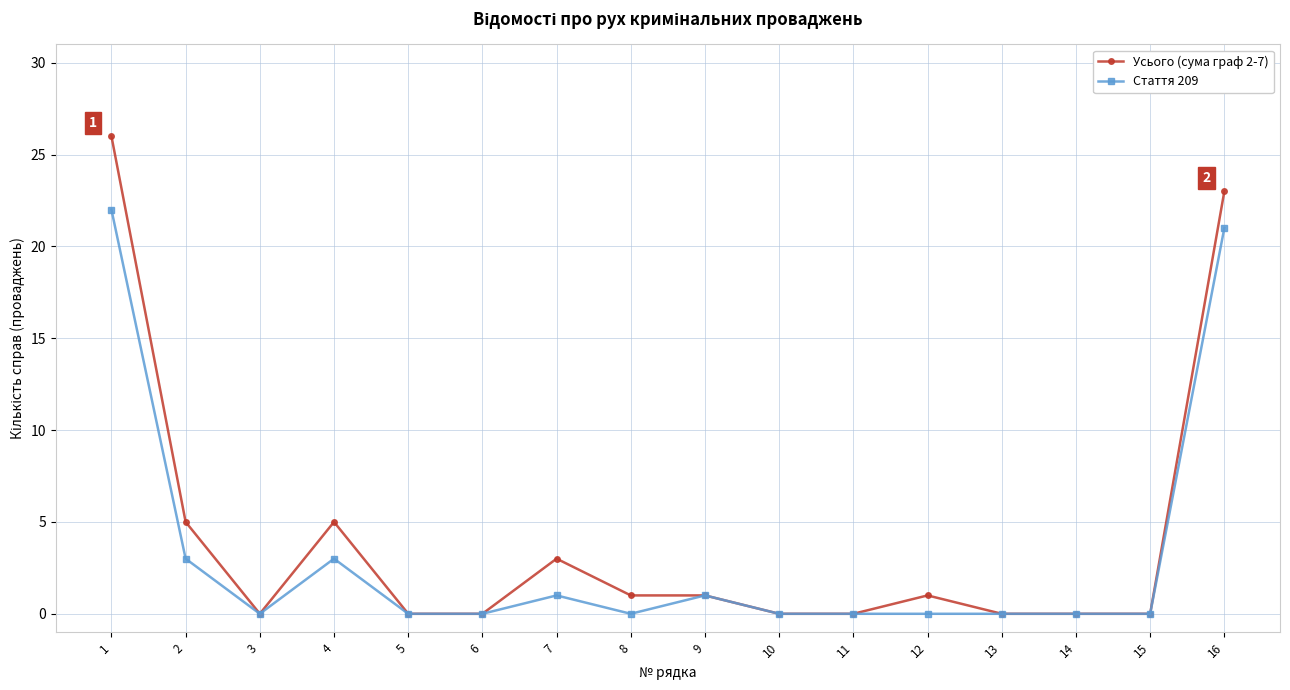

Which series has the largest total across all categories?

Усього (сума граф 2-7)